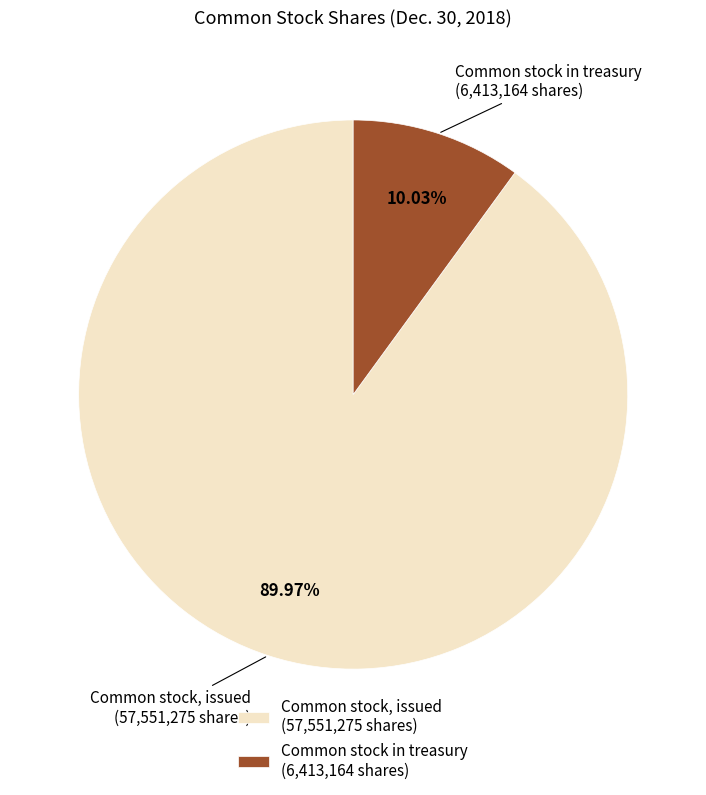

Count the number of slices in the pie.

2